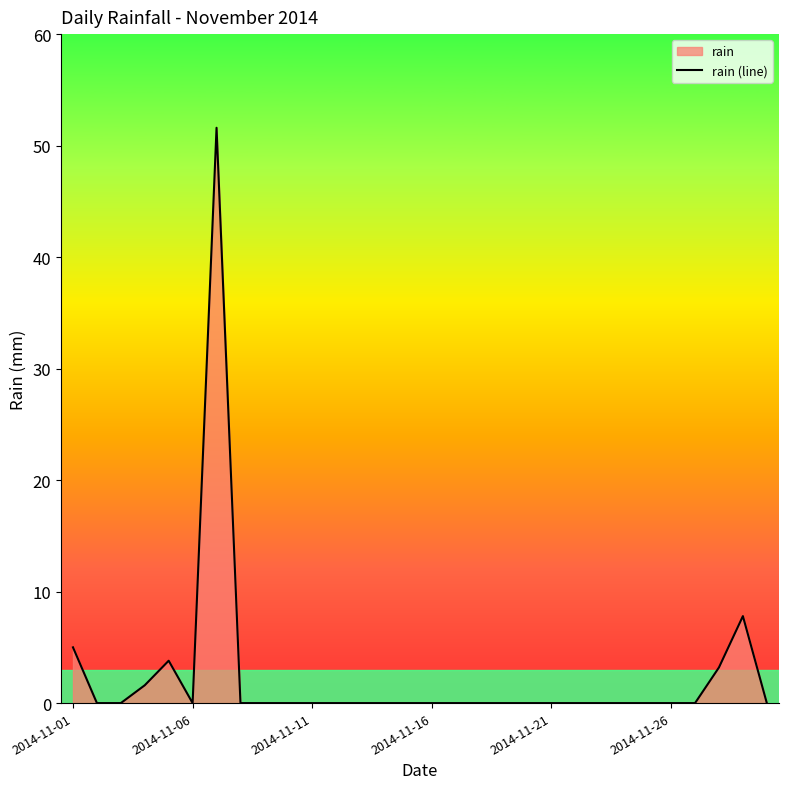

Does the chart display data point markers on the line(s)?

No